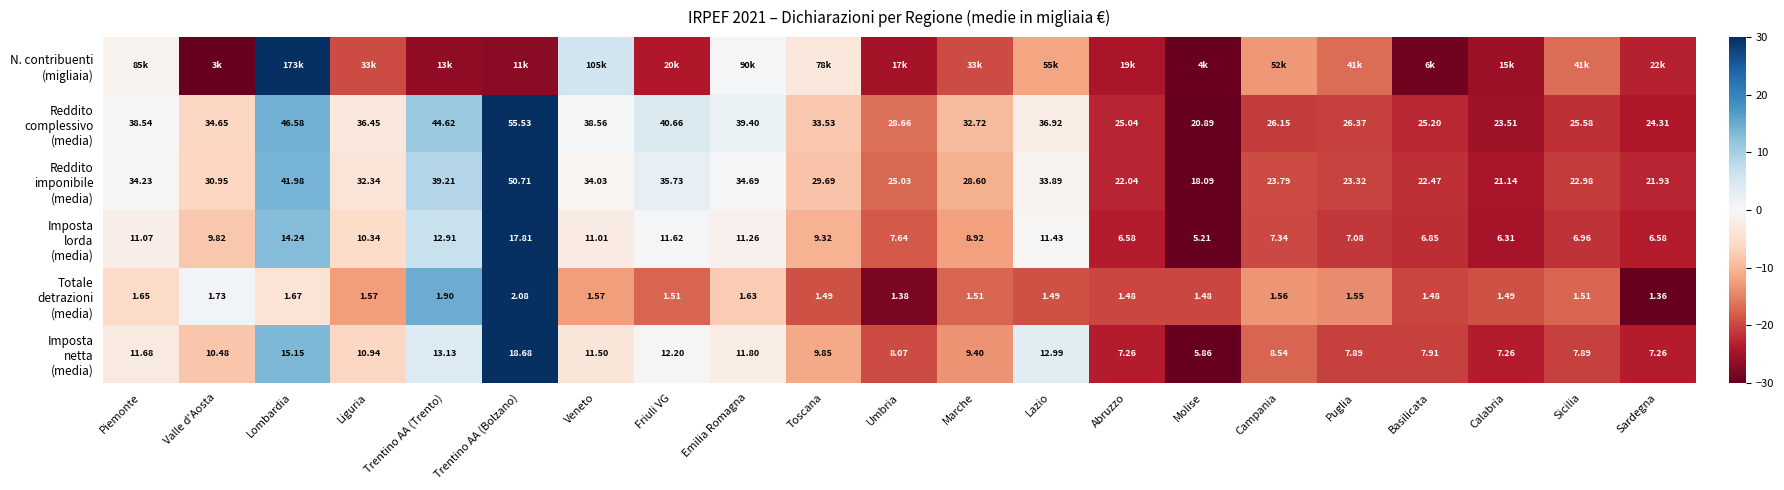

Where is Imposta netta (media) nearest to the value 0?

Friuli VG